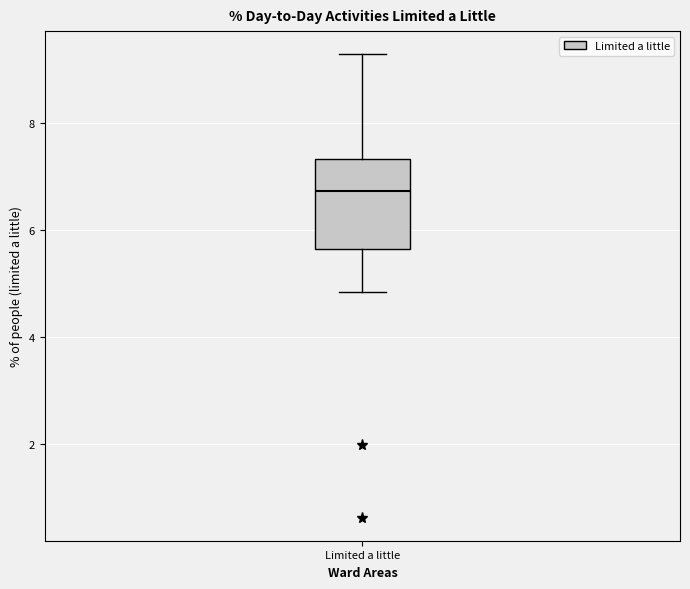

Read this box plot against the y-axis: the position of the median line, the range covered by the box, and the ends of both whiskers. The values are not printed on the chart, so give them approximately, as read against the axis.

median 6.8, box 5.6 to 7.4, whiskers 4.8 to 9.2